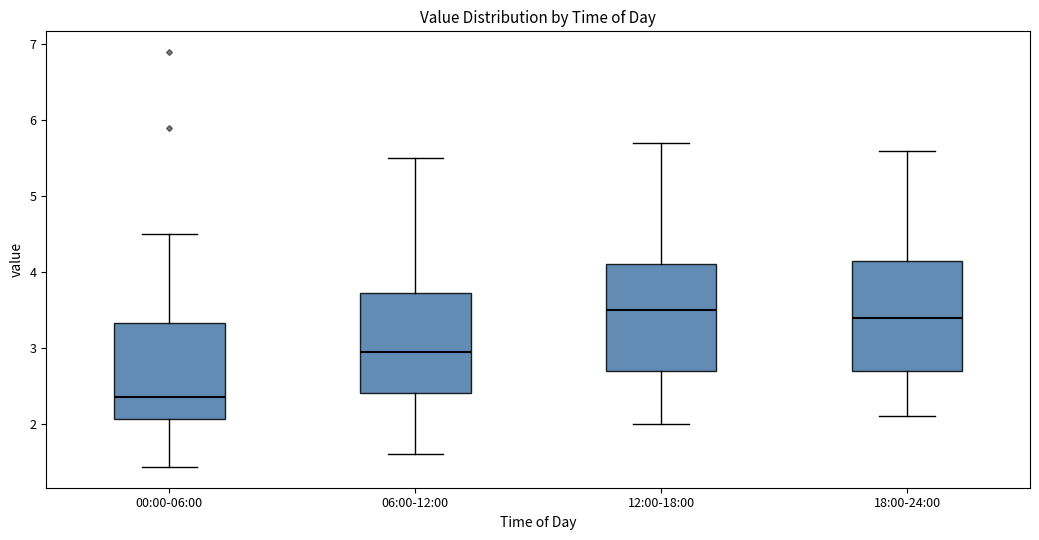

Which box has the highest median line?

12:00-18:00